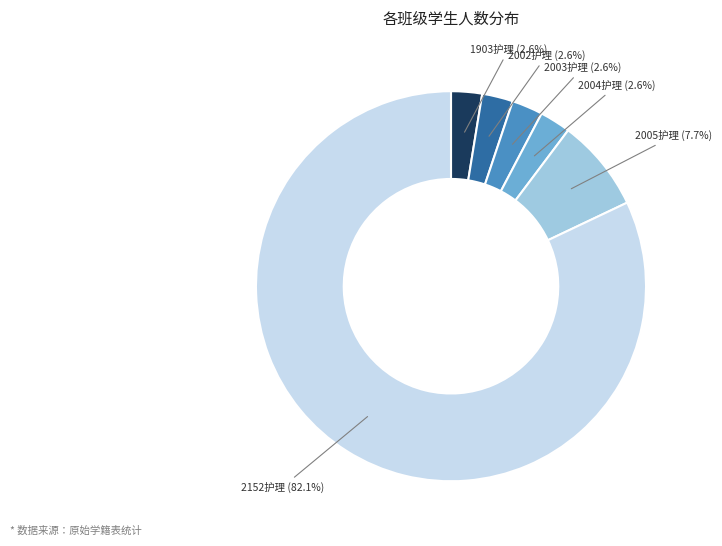

Is there any slice that represents more than half of the pie?

Yes